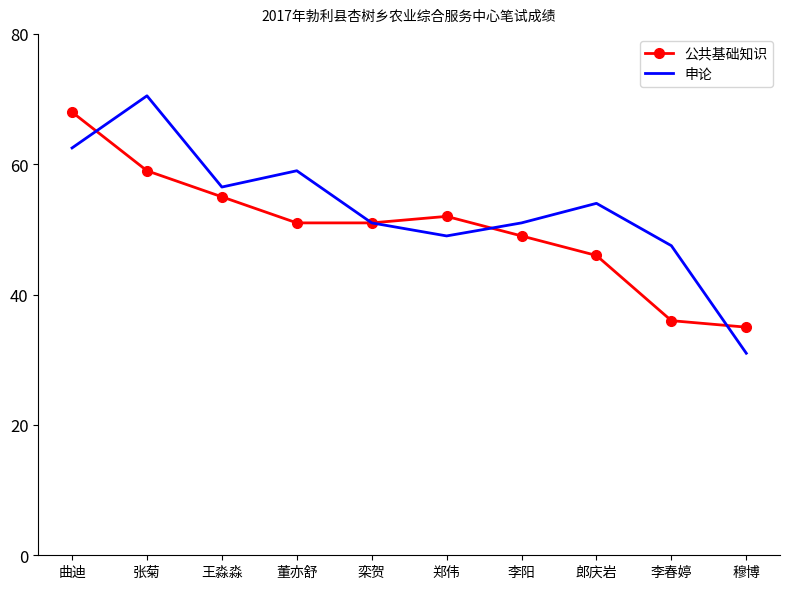

What value does the 申论 series have at 董亦舒?

59.0